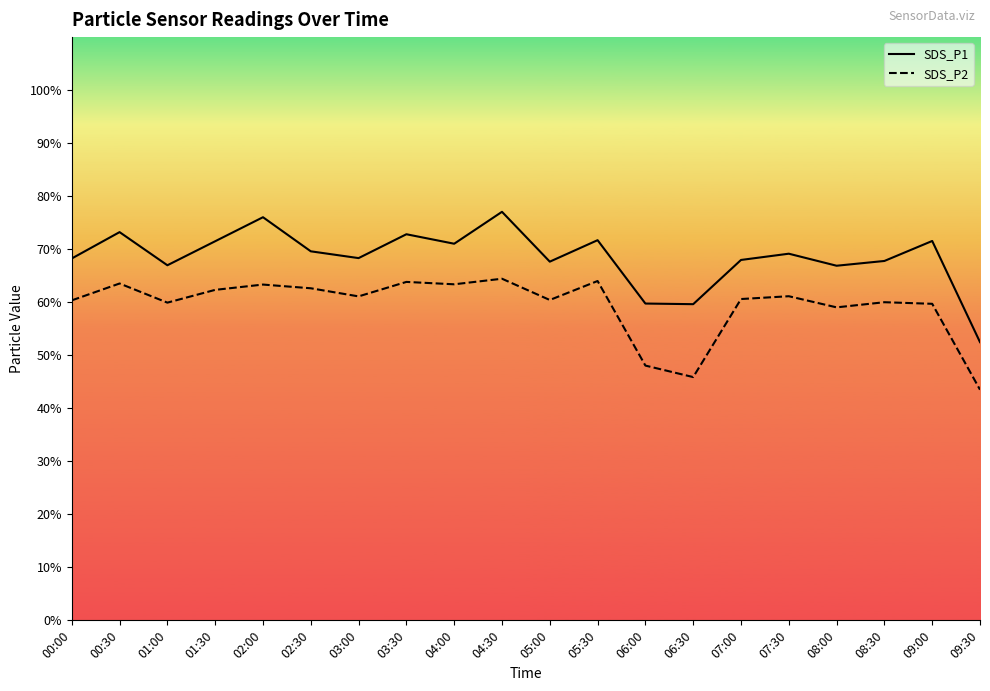

What are all the series names shown in the legend?

SDS_P1, SDS_P2